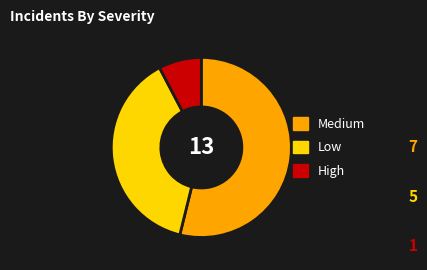

What is the largest slice in the pie chart?

Medium